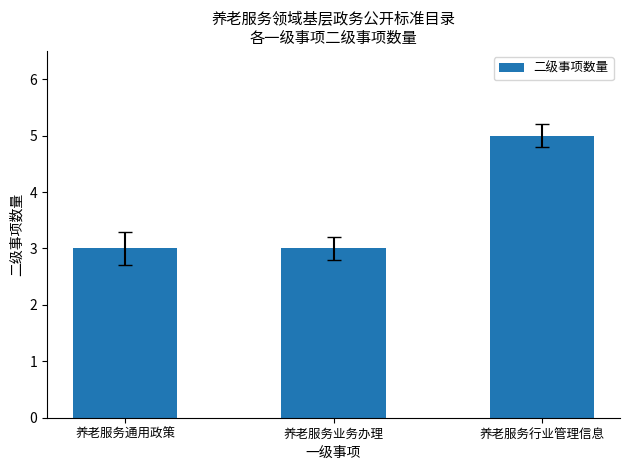

Which has a higher value, 养老服务行业管理信息 or 养老服务通用政策?

养老服务行业管理信息